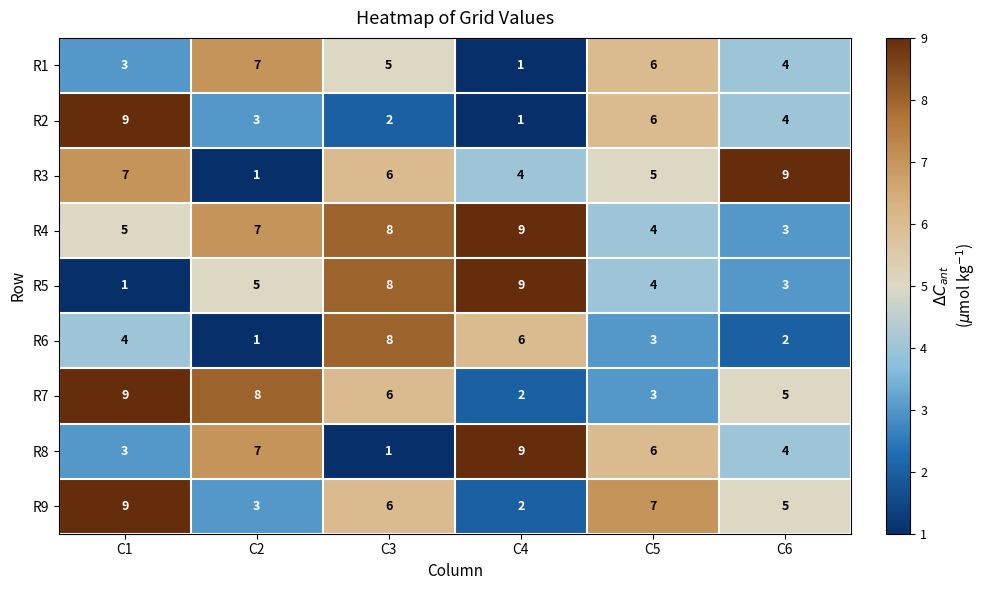

Count the R8 values in the range 3 to 7.

4